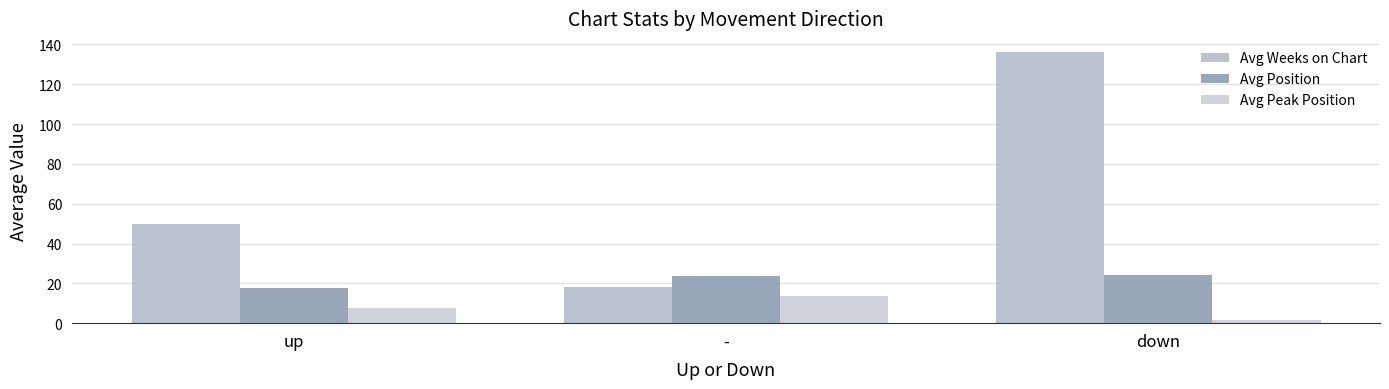

How many values in the Avg Weeks on Chart series exceed 49?

2